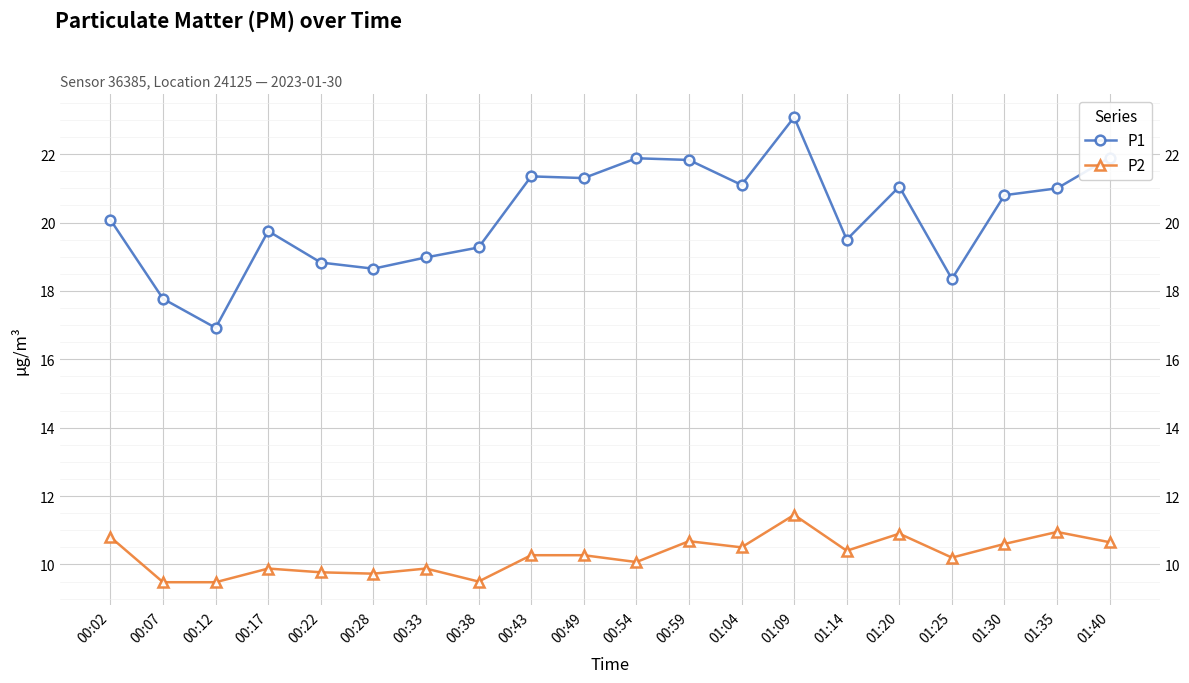

How many lines are shown in the chart?

2